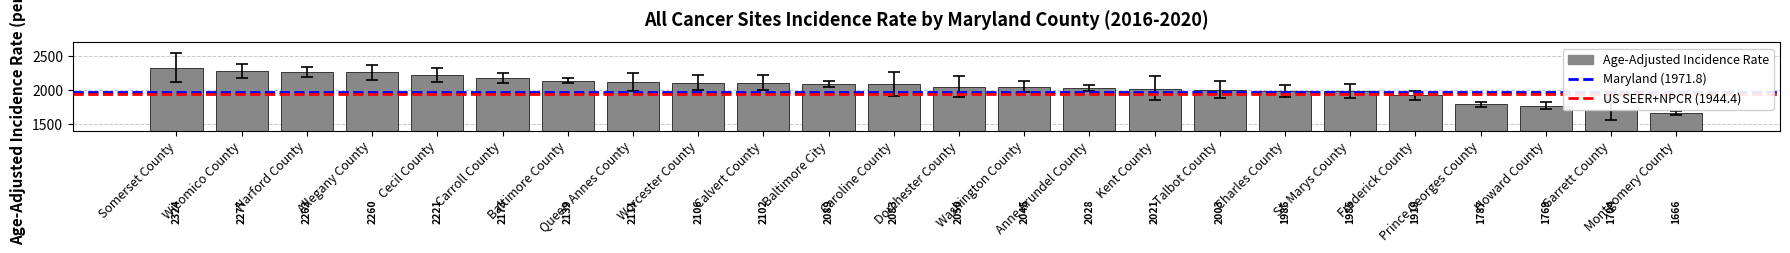

What is the average value?

2046.3